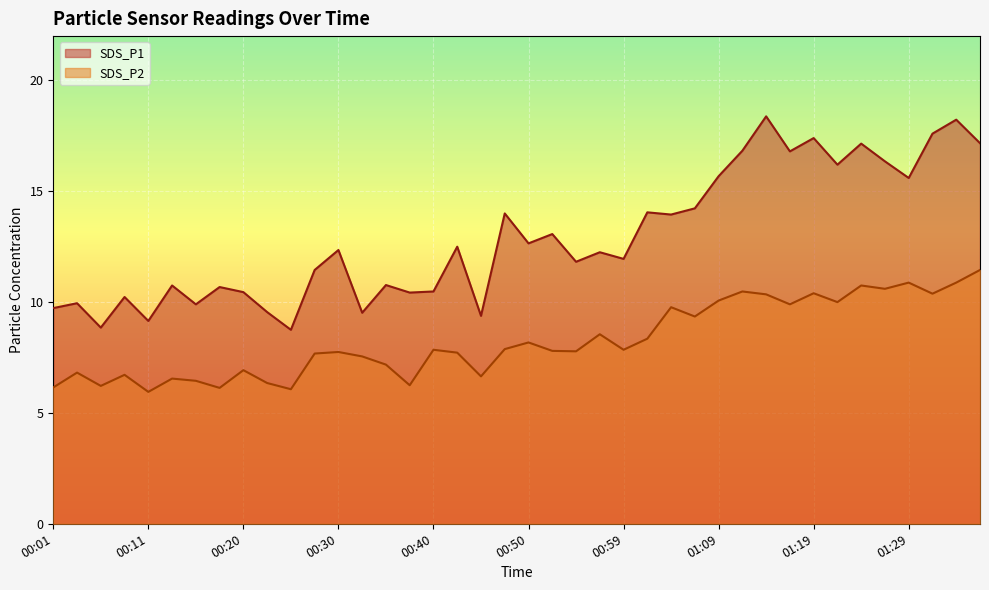

Which category has the highest value across all series?

01:14